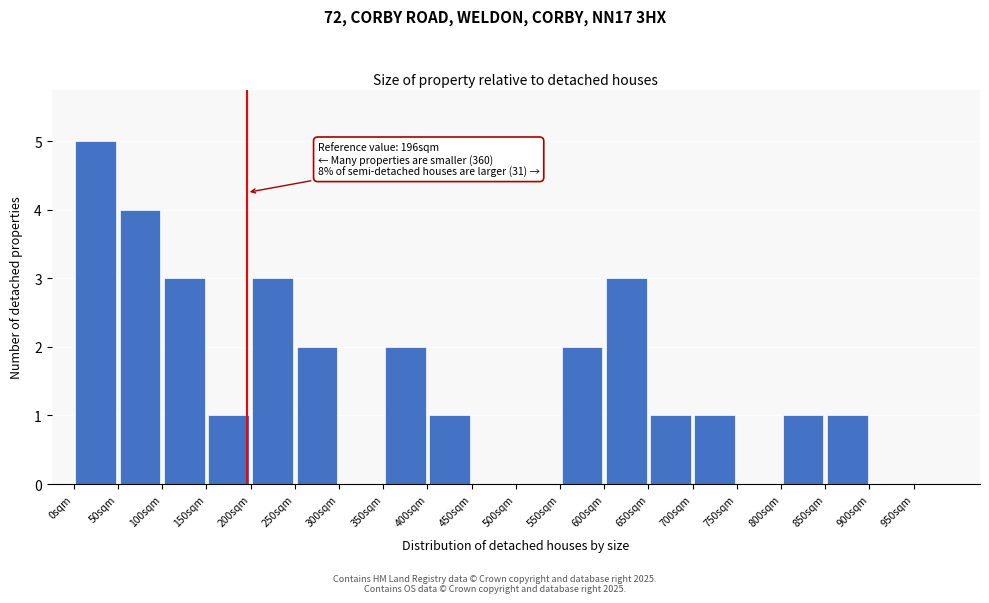

Over which range of the x-axis is the bar tallest?

0 to 50